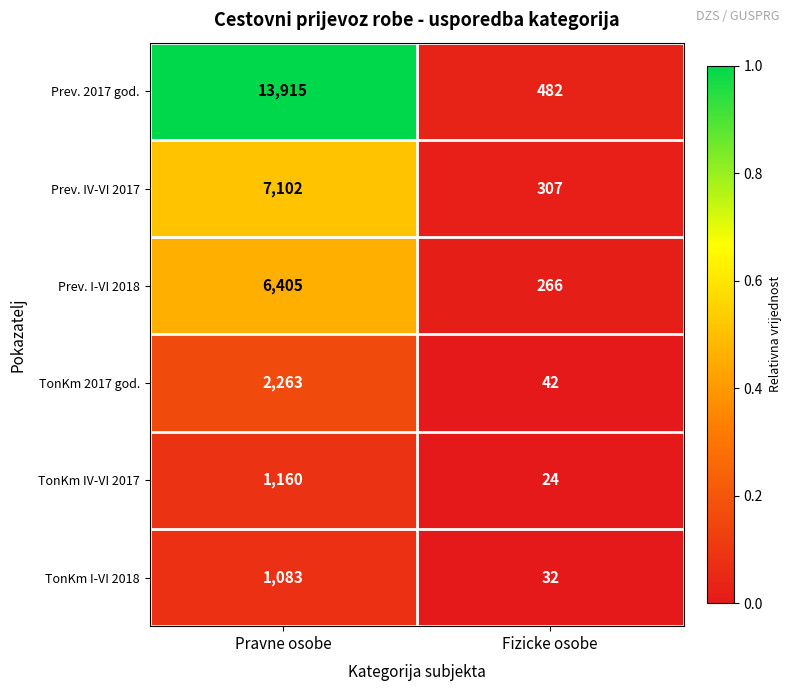

At which label is Prev. IV-VI 2017 closest to 3704?

Fizicke osobe